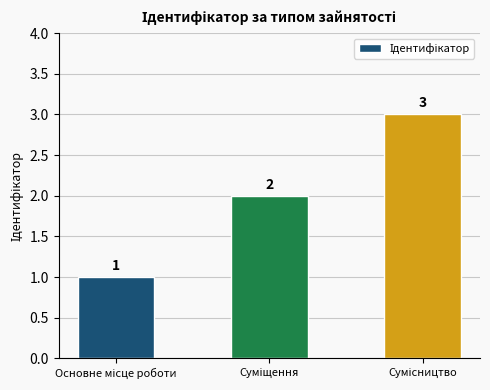

What is the maximum value shown in the chart?

3